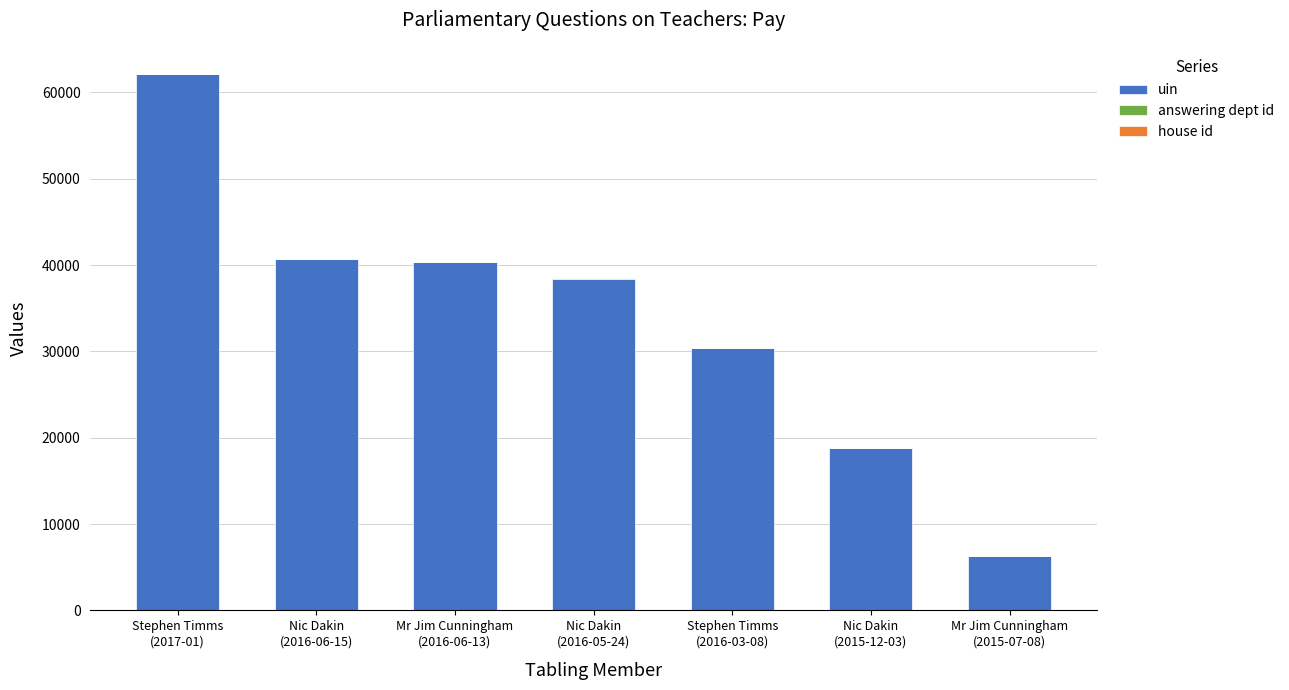

What is the highest value of the uin series?

62112